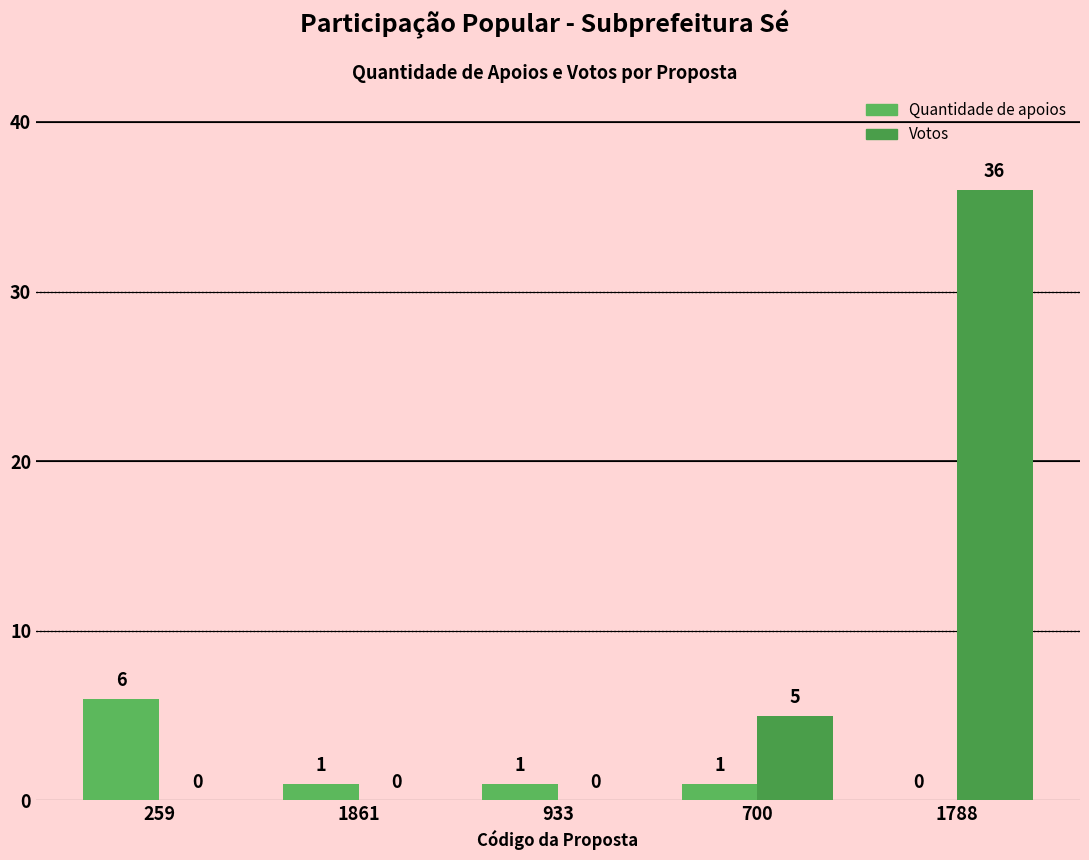

Is the value of Quantidade de apoios at 1861 greater than the value of Votos at 700?

No